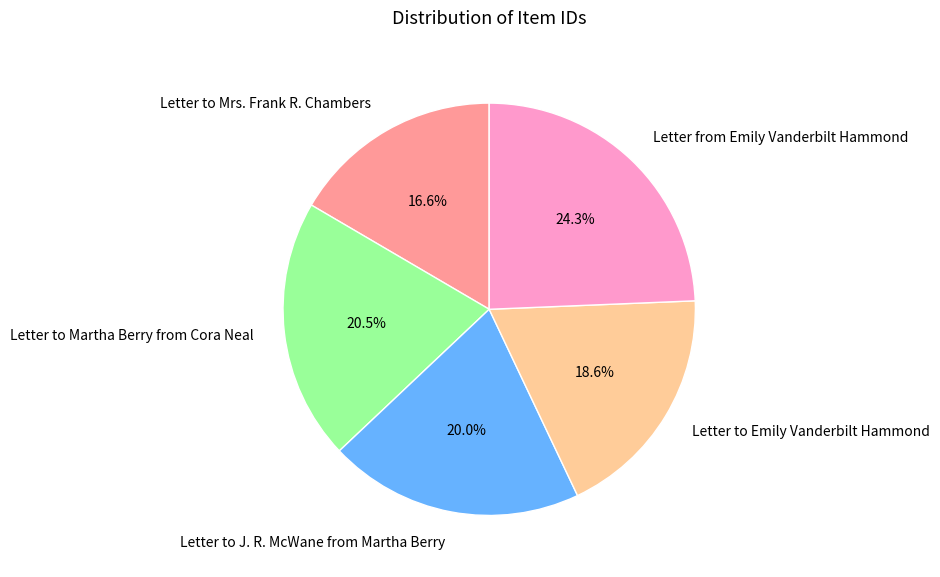

Does any single category account for the majority?

No